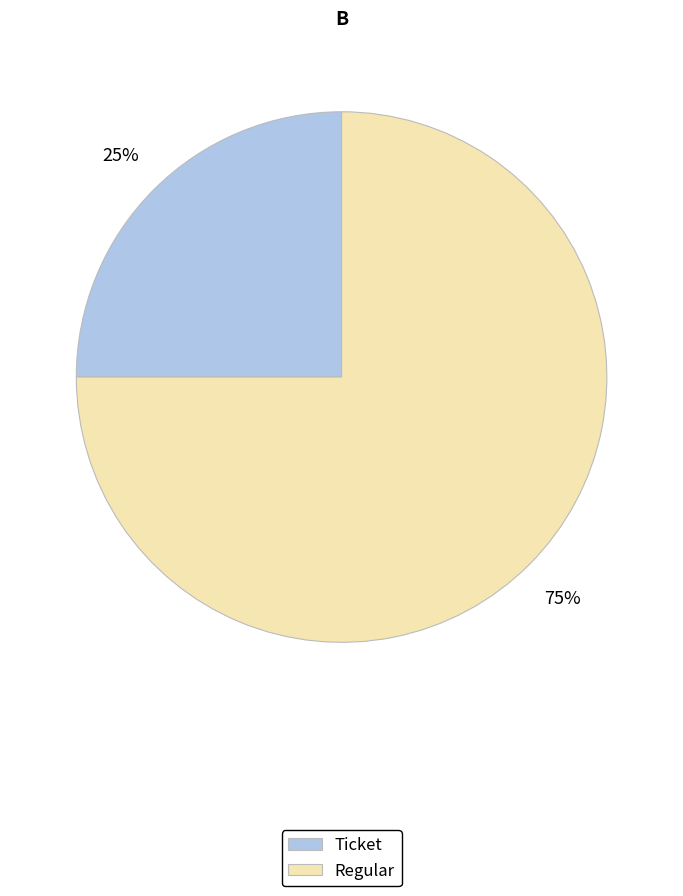

Approximately how many times larger is the value at Ticket compared to Regular?

0.3